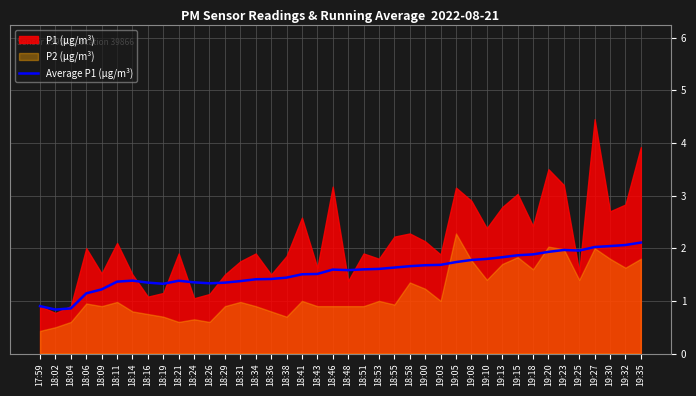

Approximately how many times larger is the value at 18:04 compared to 18:51?

0.5